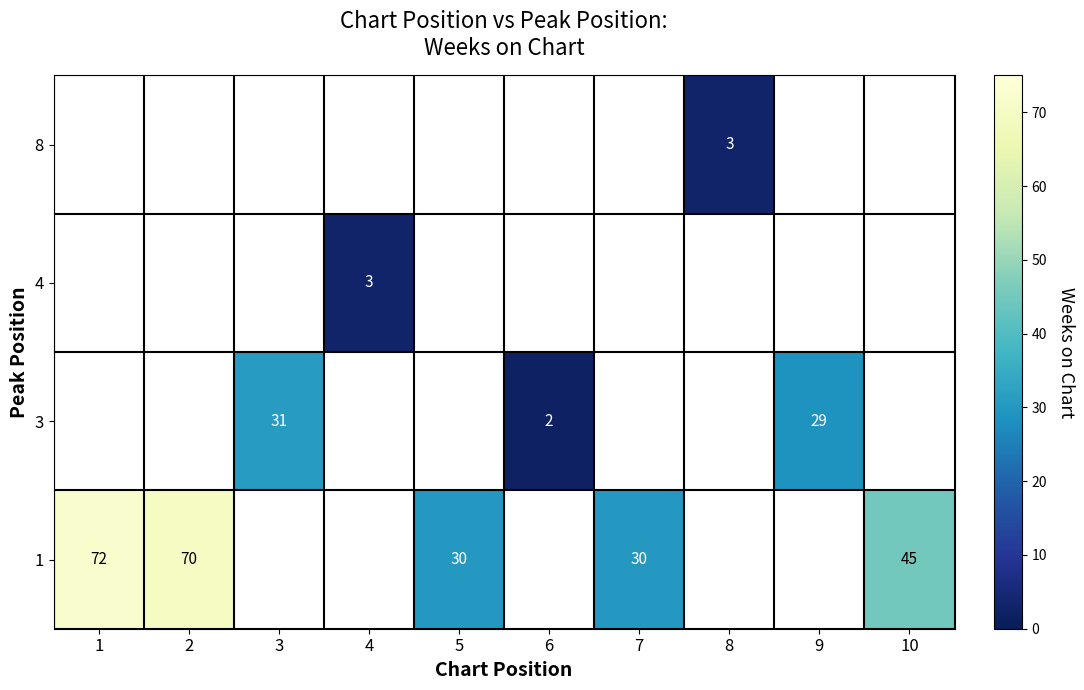

The value of 4 at 4 is 2. True or false?

False